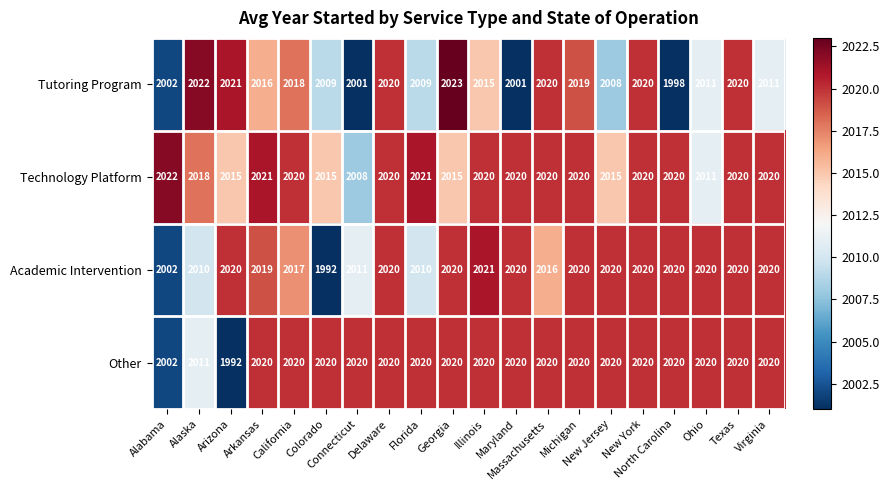

What is the difference between the second highest and minimum values in the Technology Platform series?

13